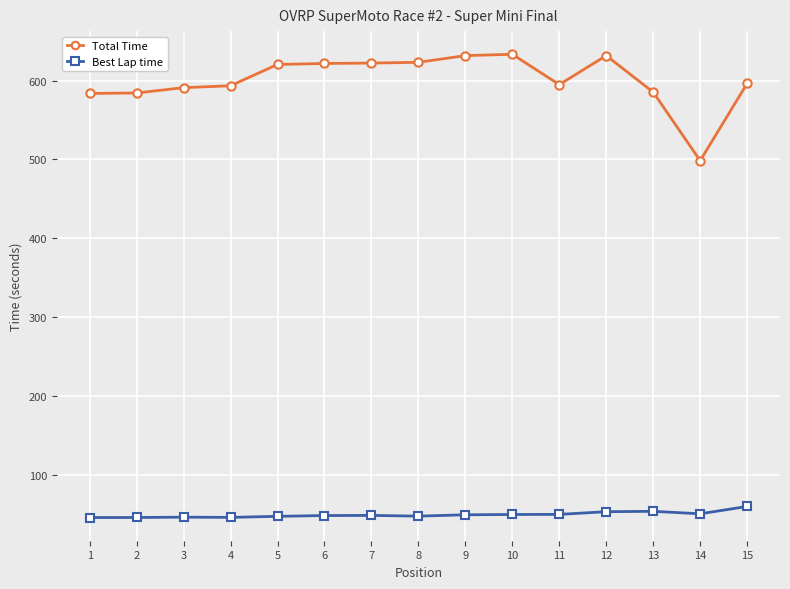

Which series has the largest total across all categories?

Total Time